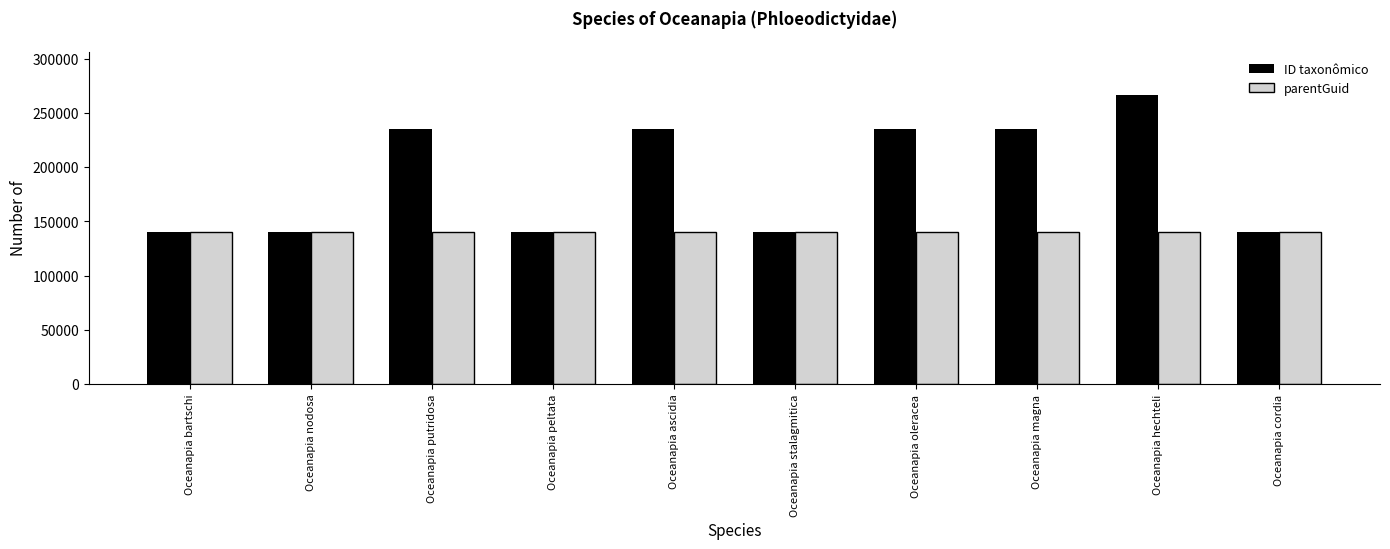

Which series has the largest range (max minus min)?

ID taxonômico